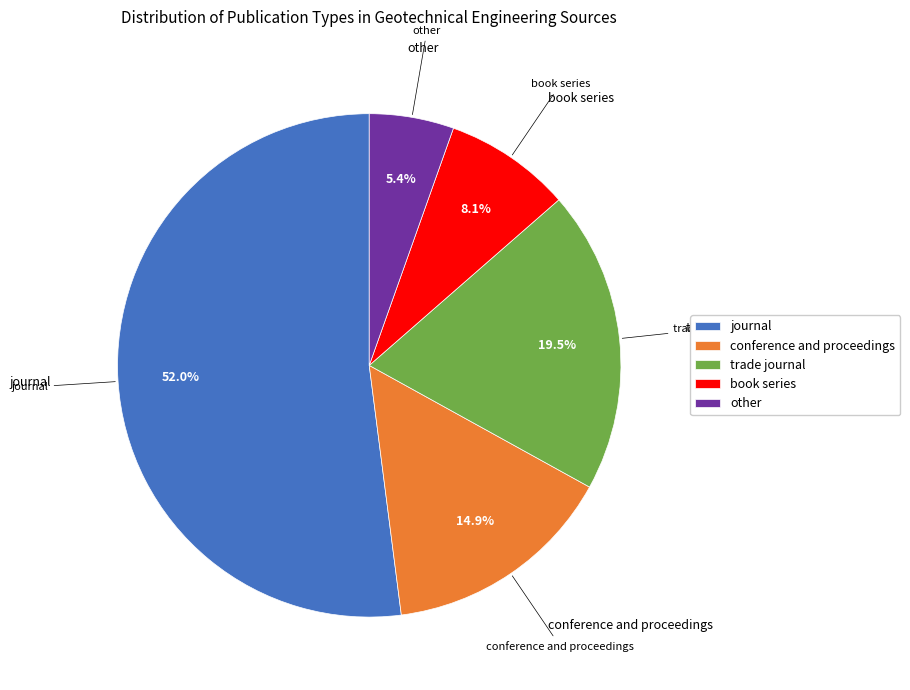

What percentage do trade journal and other together represent?

24.9%